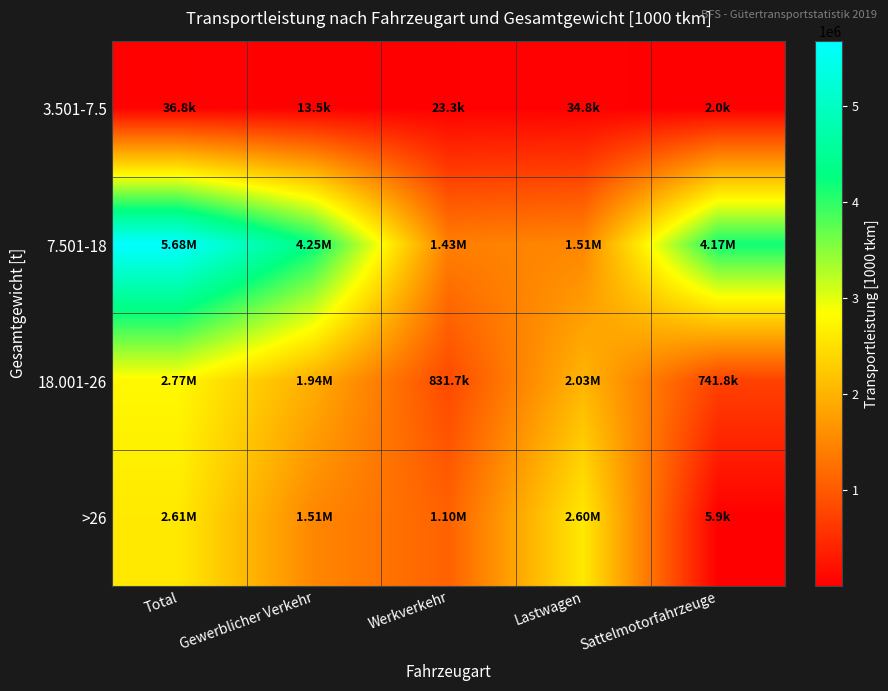

Reading left to right, extract all data points from this chart.

3.501-7.5: Total=36805.9	Gewerblicher Verkehr=13474.1	Werkverkehr=23331.8	Lastwagen=34831.7	Sattelmotorfahrzeuge=1974.2
7.501-18: Total=5680457.9	Gewerblicher Verkehr=4250622.8	Werkverkehr=1429835.0	Lastwagen=1511485.5	Sattelmotorfahrzeuge=4168972.4
18.001-26: Total=2770228.2	Gewerblicher Verkehr=1938500.9	Werkverkehr=831727.3	Lastwagen=2028451.4	Sattelmotorfahrzeuge=741776.8
>26: Total=2606200.2	Gewerblicher Verkehr=1509774.0	Werkverkehr=1096426.2	Lastwagen=2600313.4	Sattelmotorfahrzeuge=5886.9